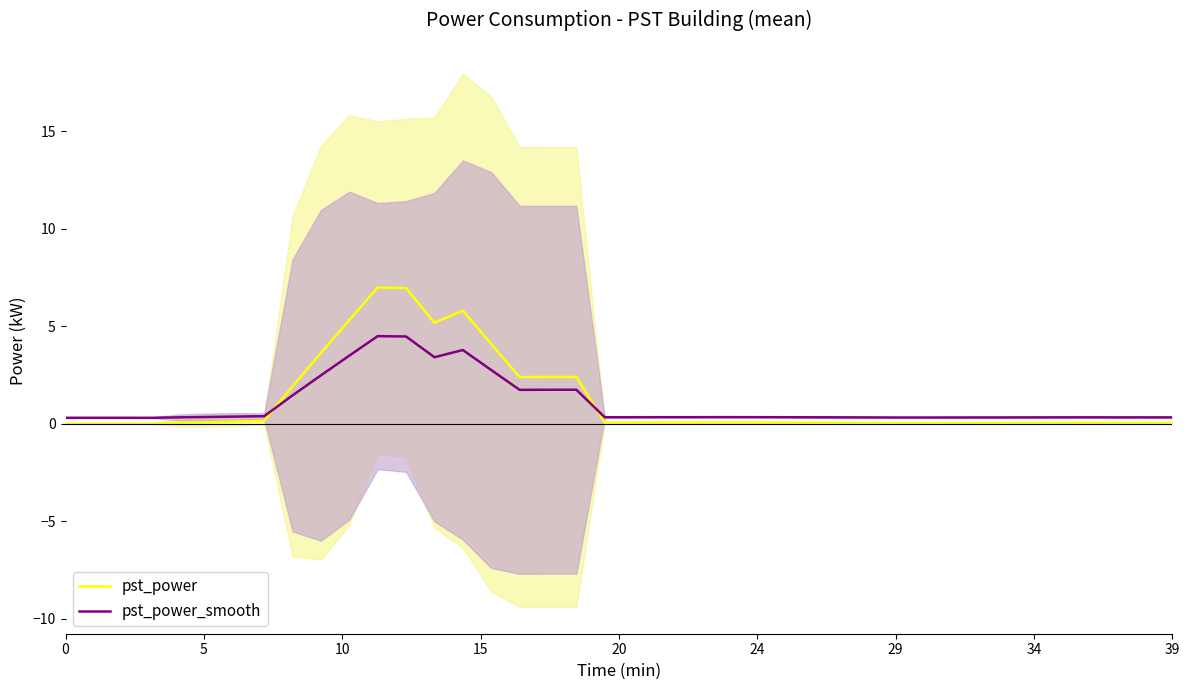

What is the total value across all series at 22?

0.4